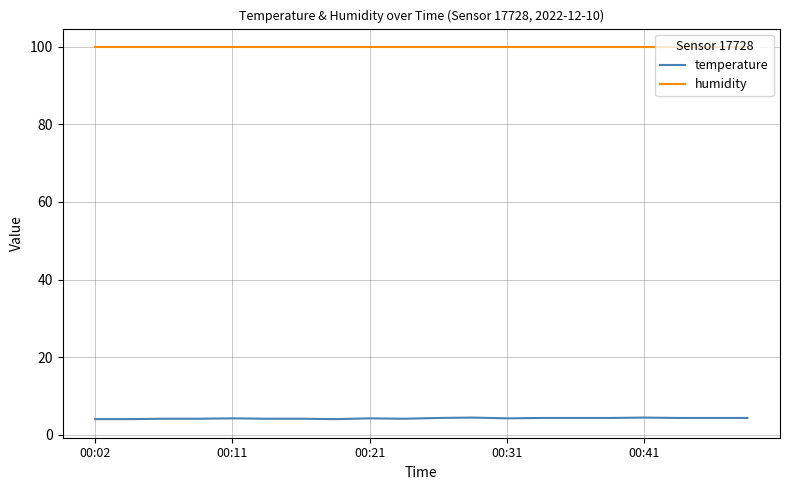

True or false: temperature and humidity cross at least once.

False